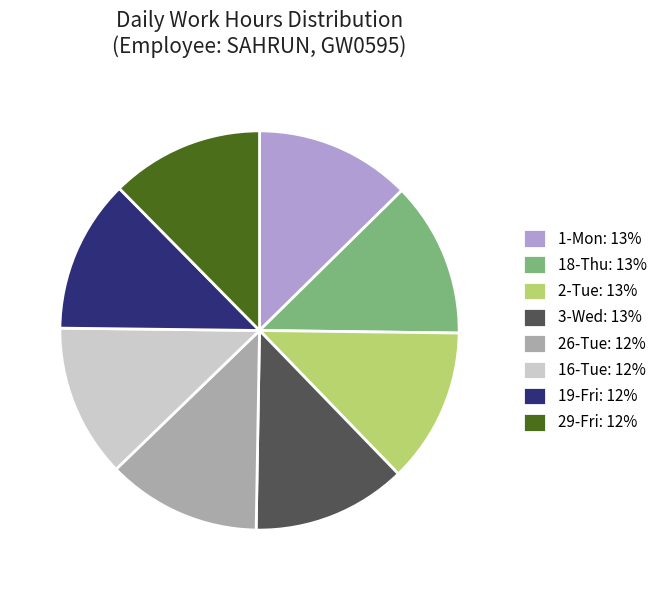

The 2-Tue: 13% slice represents 1% of the pie. True or false?

False